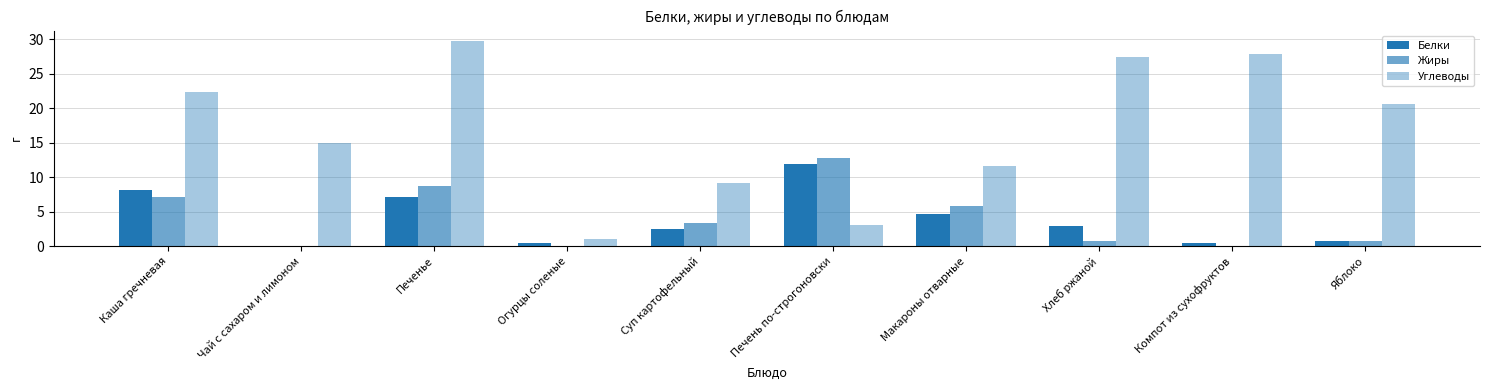

True or false: Жиры has a value of 0.4 at Хлеб ржаной.

False